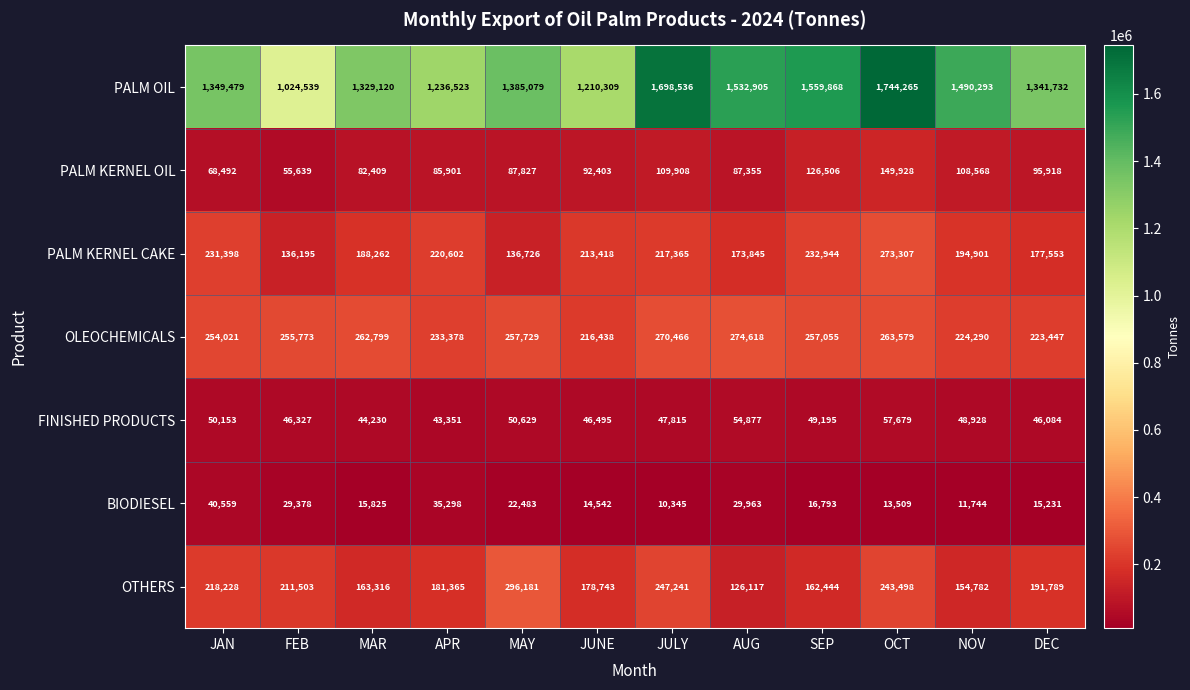

Where does the OLEOCHEMICALS series first go above 257055?

MAR